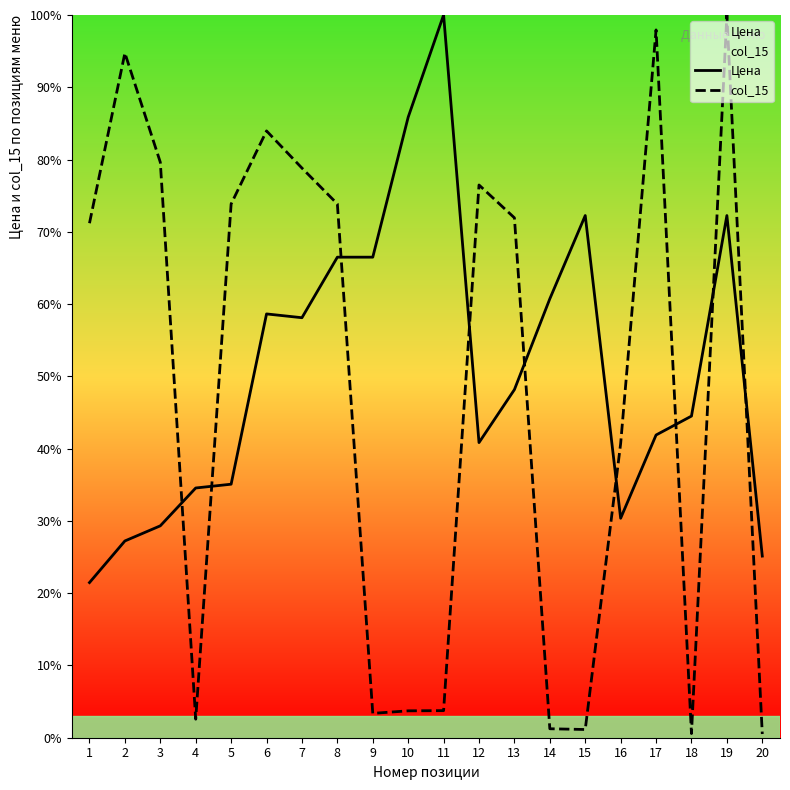

Which series has the largest range (max minus min)?

col_15